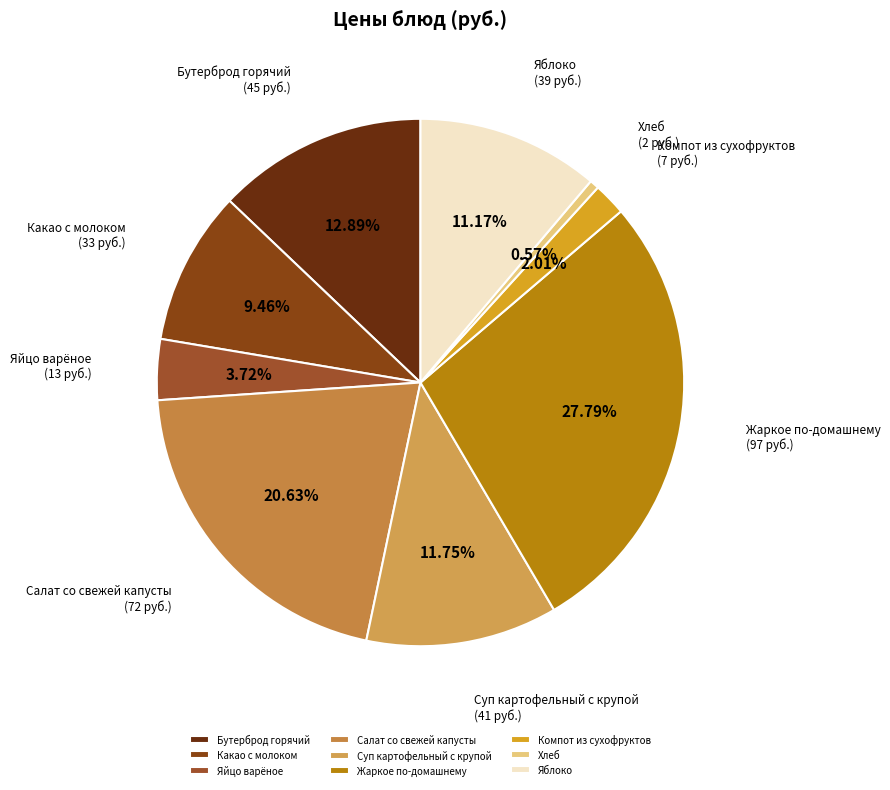

Do Какао с молоком and Жаркое по-домашнему together represent more than half of the pie?

No